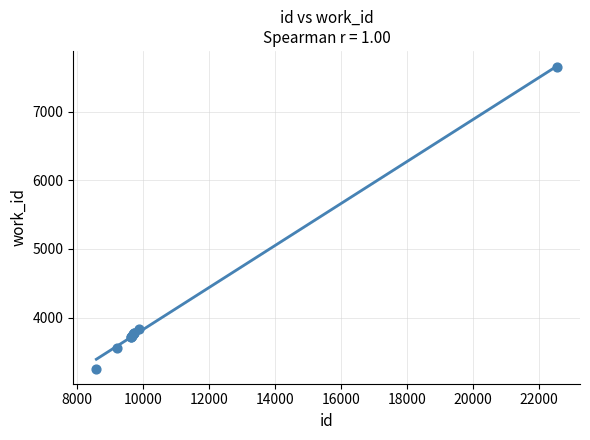

What Y value in the scatter plot is closest to 5453?

3837